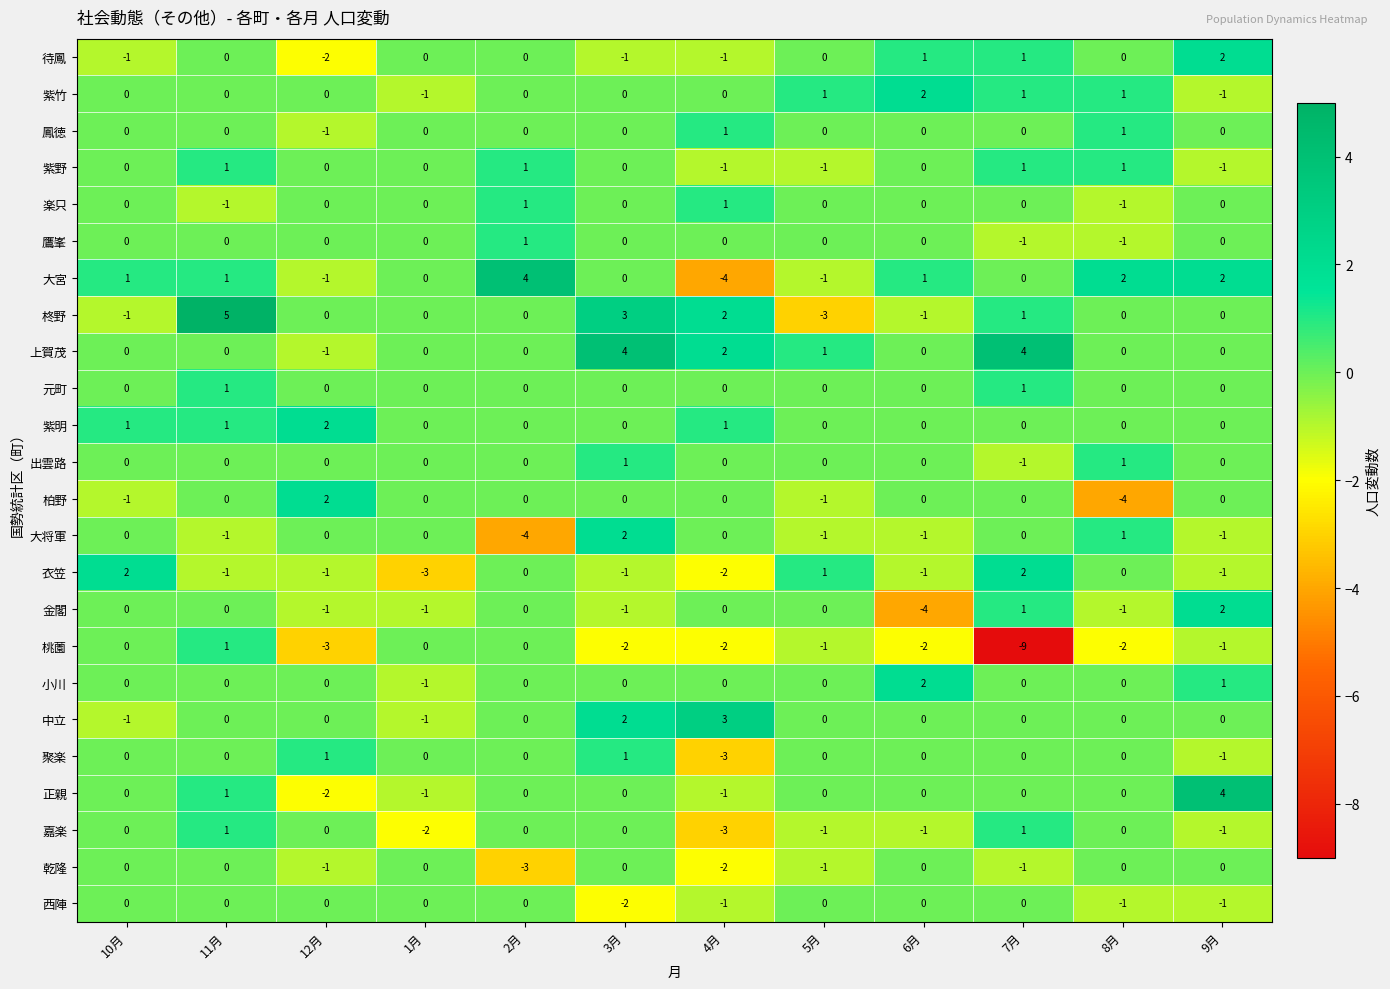

What is the difference between the second highest and second lowest values in the 中立 series?

3